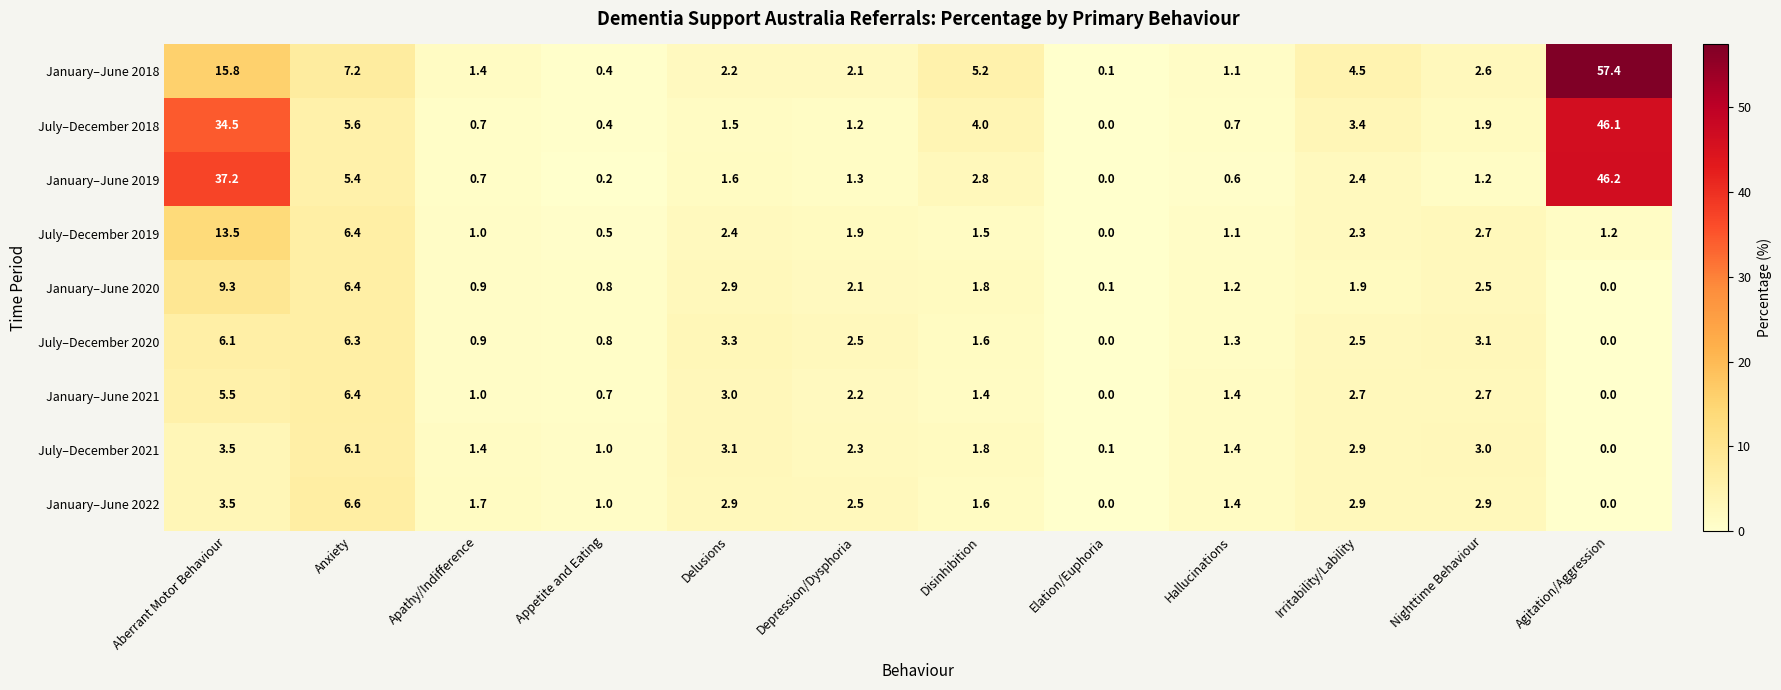

The value of January–June 2020 at Depression/Dysphoria is 0.7. True or false?

False